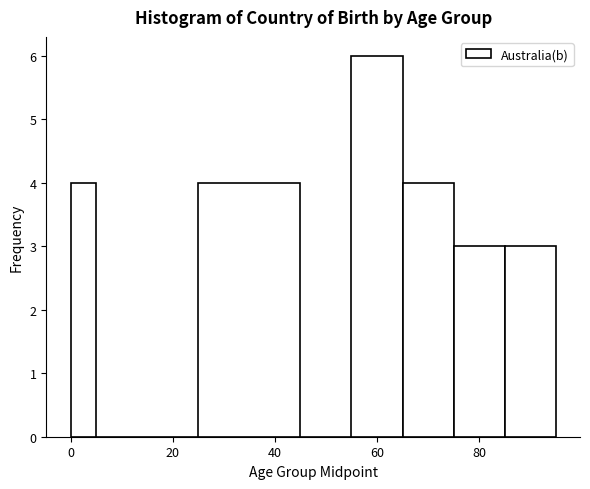

Read against the x-axis, roughly where is the centre of the tallest bar?

60